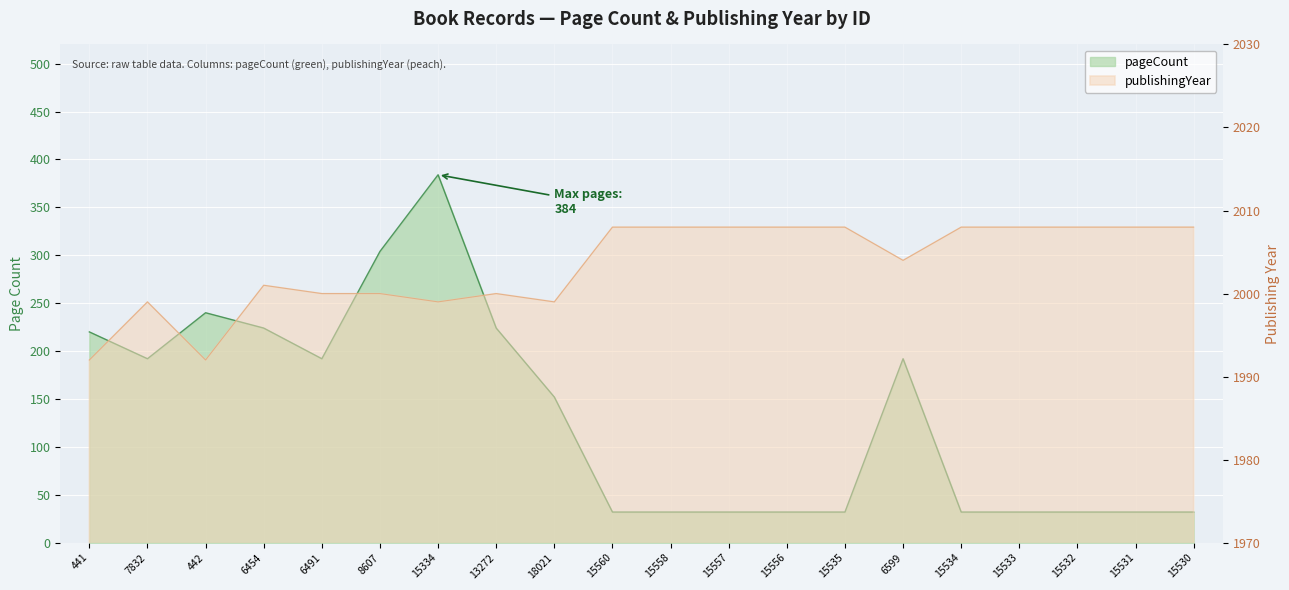

The publishingYear series shows 1999 at 7832. True or false?

True